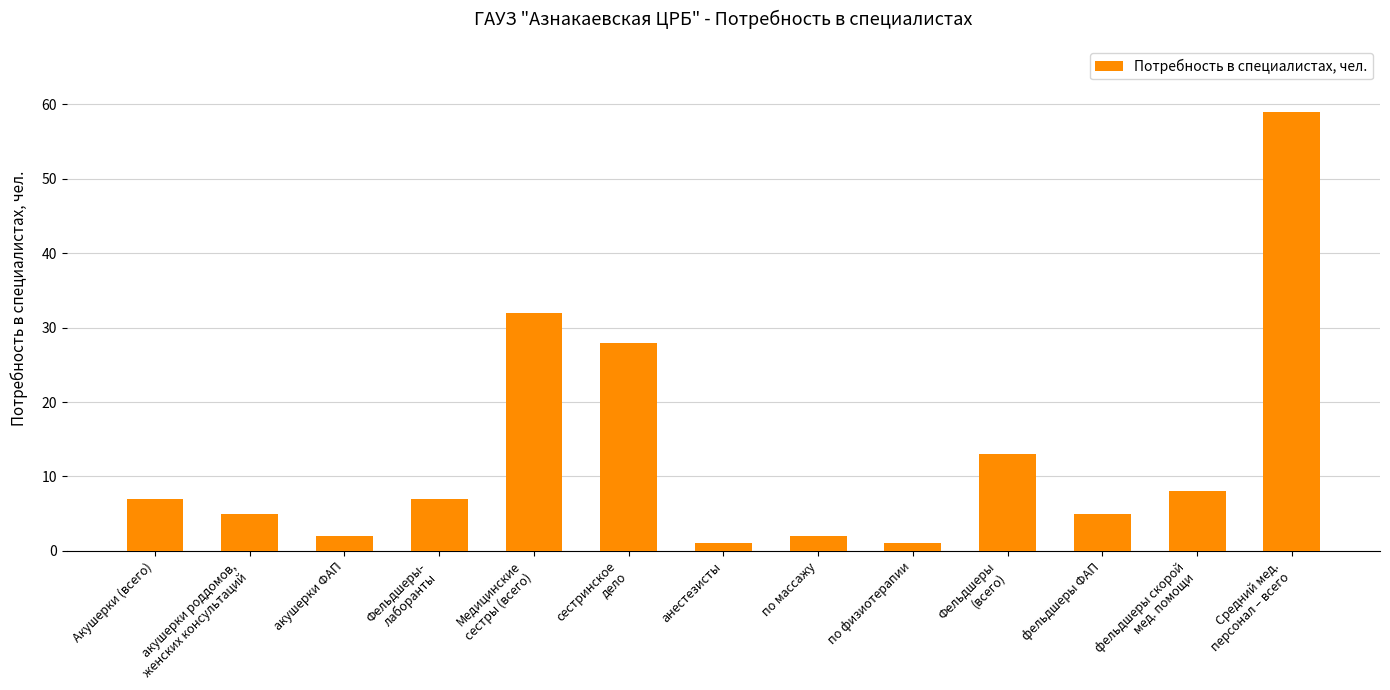

The value at Медицинские
сестры (всего) is 48. True or false?

False